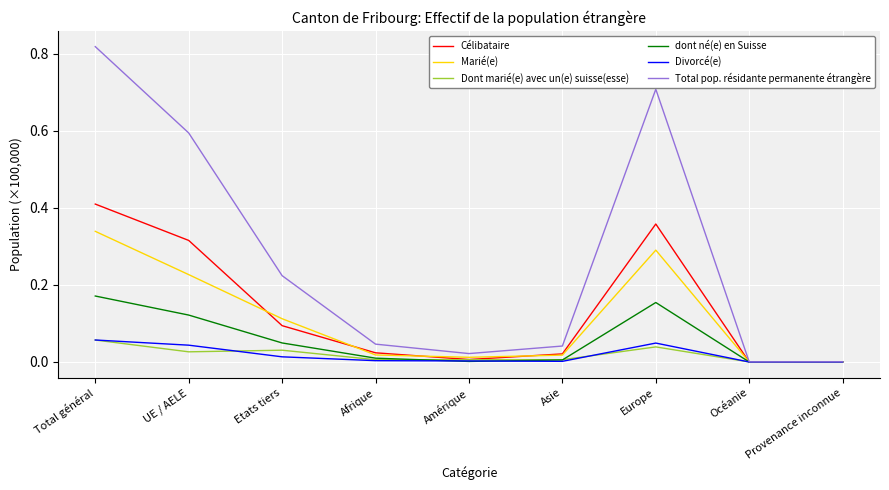

At which label does Total pop. résidante permanente étrangère reach its peak?

Total général